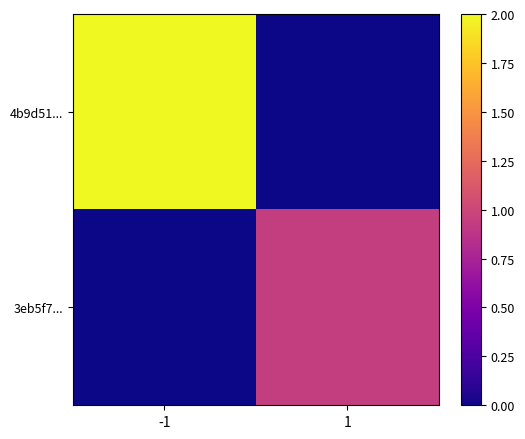

What is the total value across all series at 1?

0.9